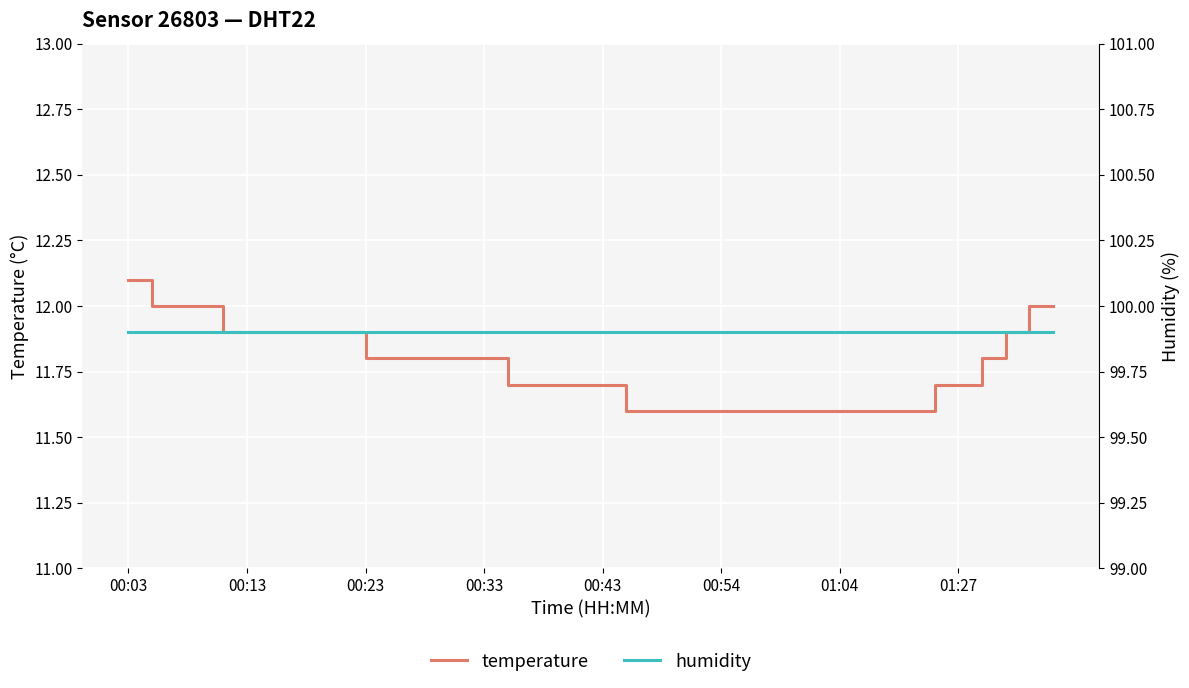

True or false: humidity and temperature intersect in this chart.

False